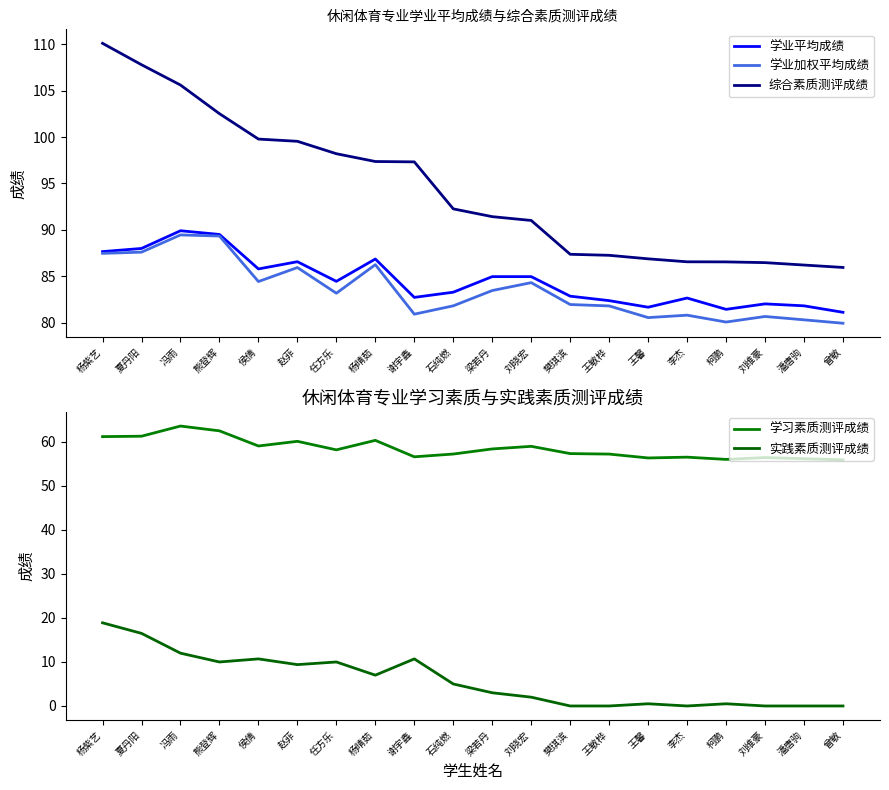

Which category has the lowest value across all series?

樊琪滨